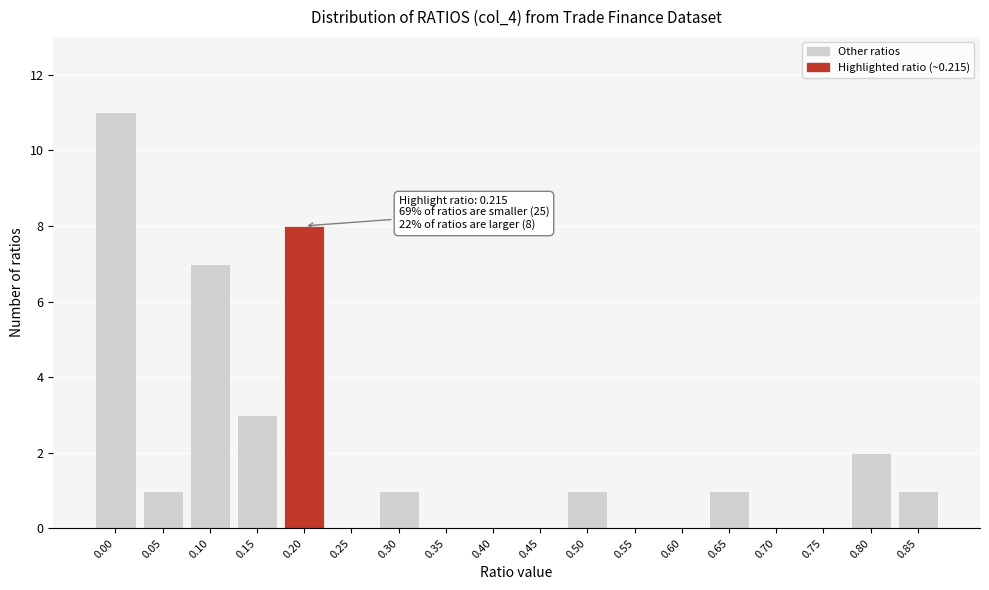

Reading left to right, list all the values displayed in this chart.

0.00=11	0.05=1	0.10=7	0.15=3	0.20=8	0.25=0	0.30=1	0.35=0	0.40=0	0.45=0	0.50=1	0.55=0	0.60=0	0.65=1	0.70=0	0.75=0	0.80=2	0.85=1